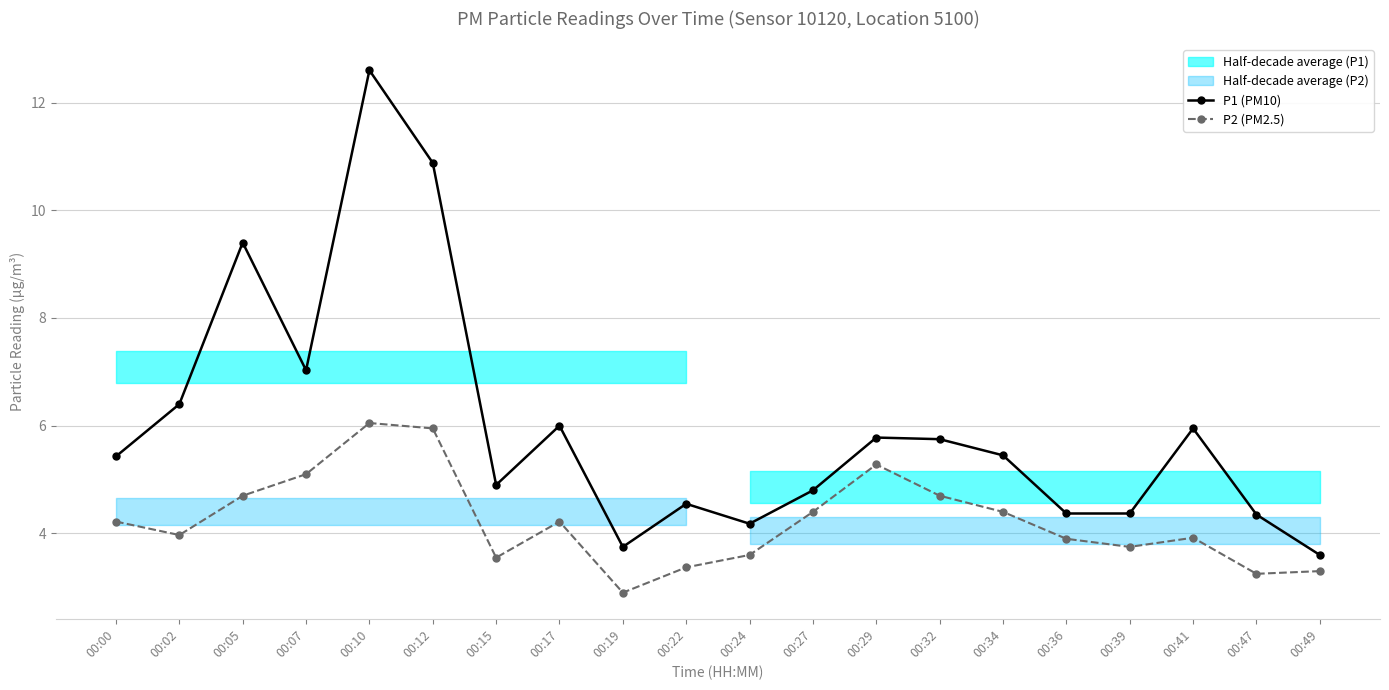

Reading right to left, extract all data points from this chart.

P1 (PM10): 3.6	4.3	6.0	4.4	4.4	5.5	5.8	5.8	4.8	4.2	4.5	3.8	6.0	4.9	10.9	12.6	7.0	9.4	6.4	5.4
P2 (PM2.5): 3.3	3.2	3.9	3.8	3.9	4.4	4.7	5.3	4.4	3.6	3.4	2.9	4.2	3.5	6.0	6.0	5.1	4.7	4.0	4.2